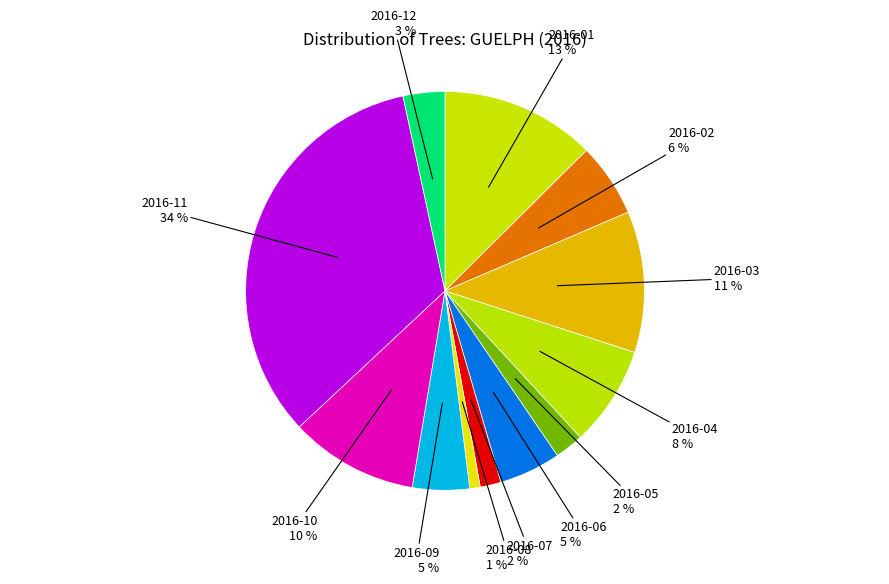

To the nearest percent, what is the difference between the largest and smallest slice percentages?

33%